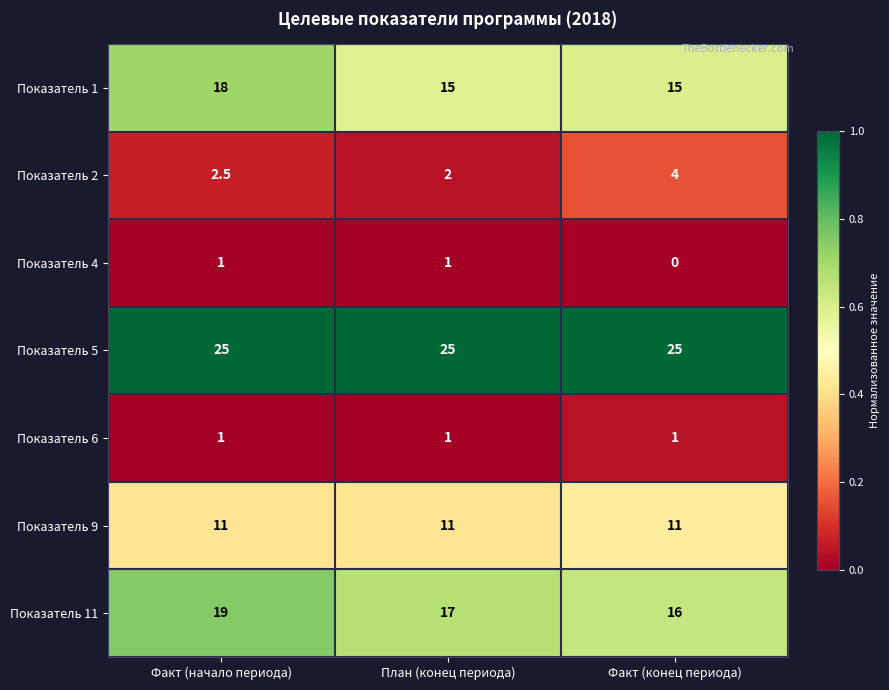

The value of Показатель 9 at Факт (начало периода) is 15.0. True or false?

False